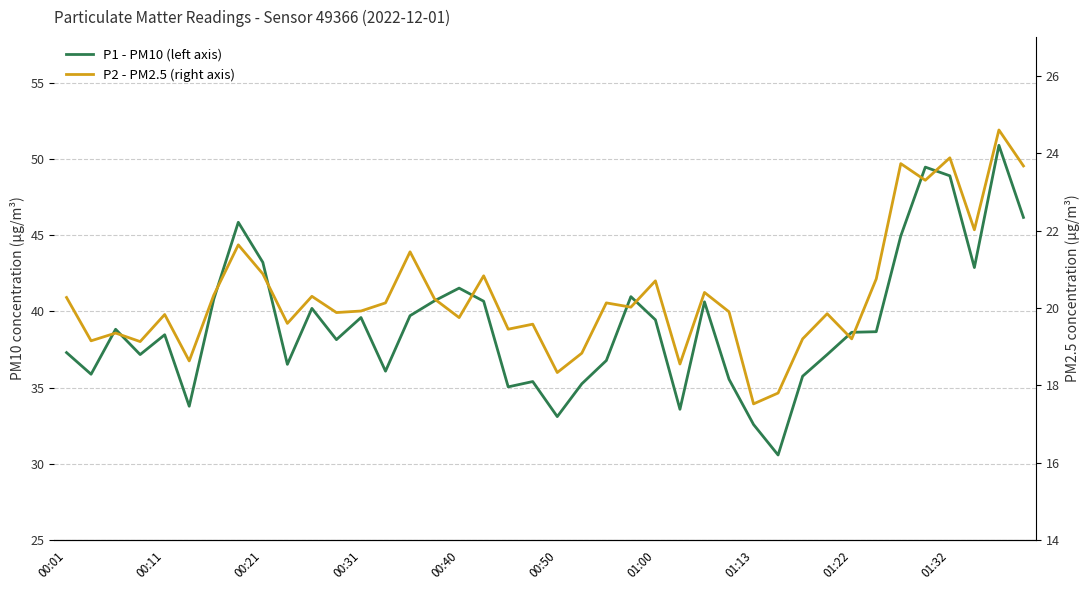

At how many categories does at least one series exceed 42?

8